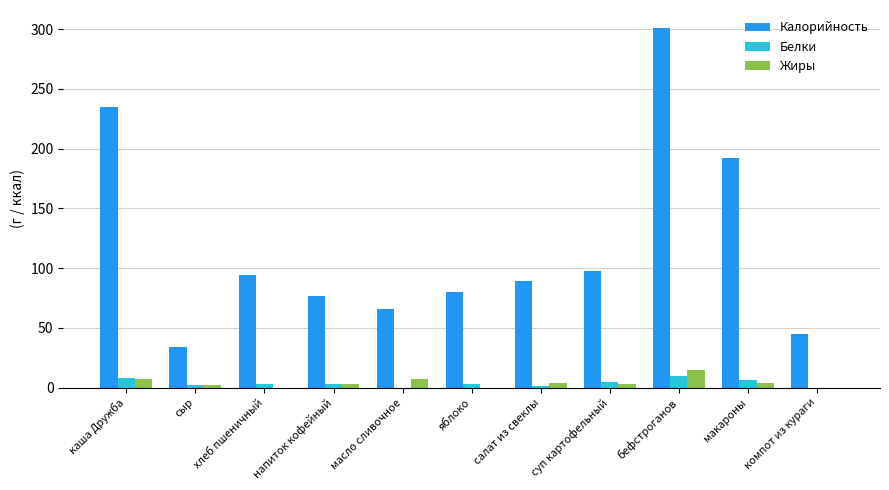

What is the sum of the Жиры values at бефстроганов and компот из кураги?

15